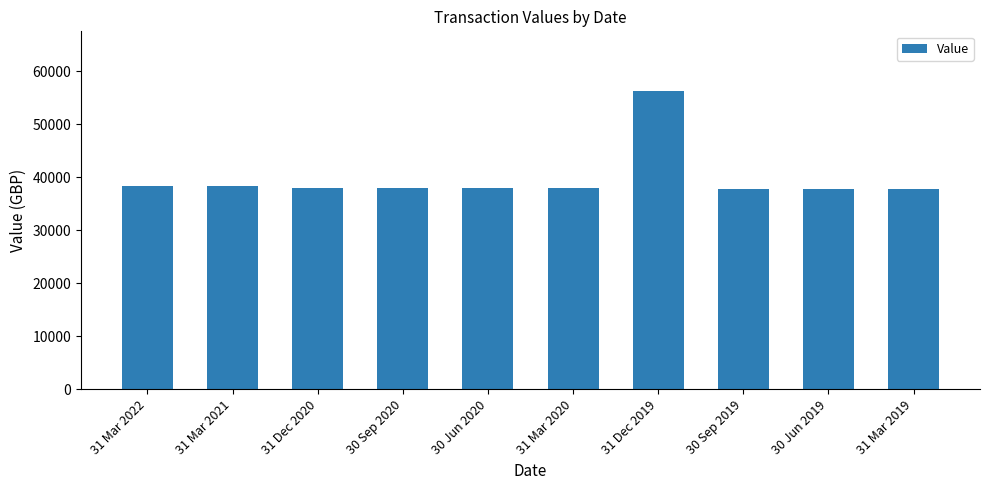

What is the difference between the second highest and second lowest values?

614.2